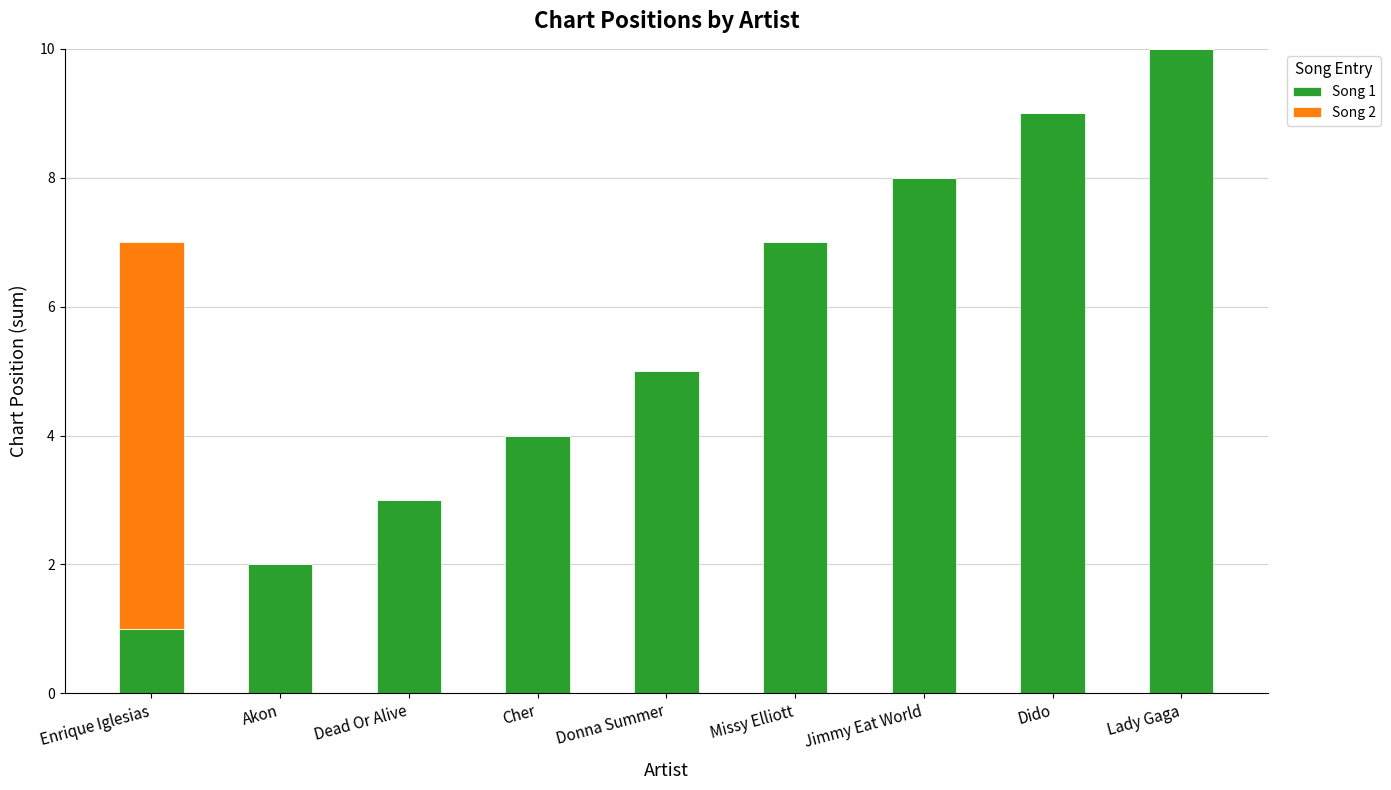

True or false: Song 1 has a value of 11 at Missy Elliott.

False